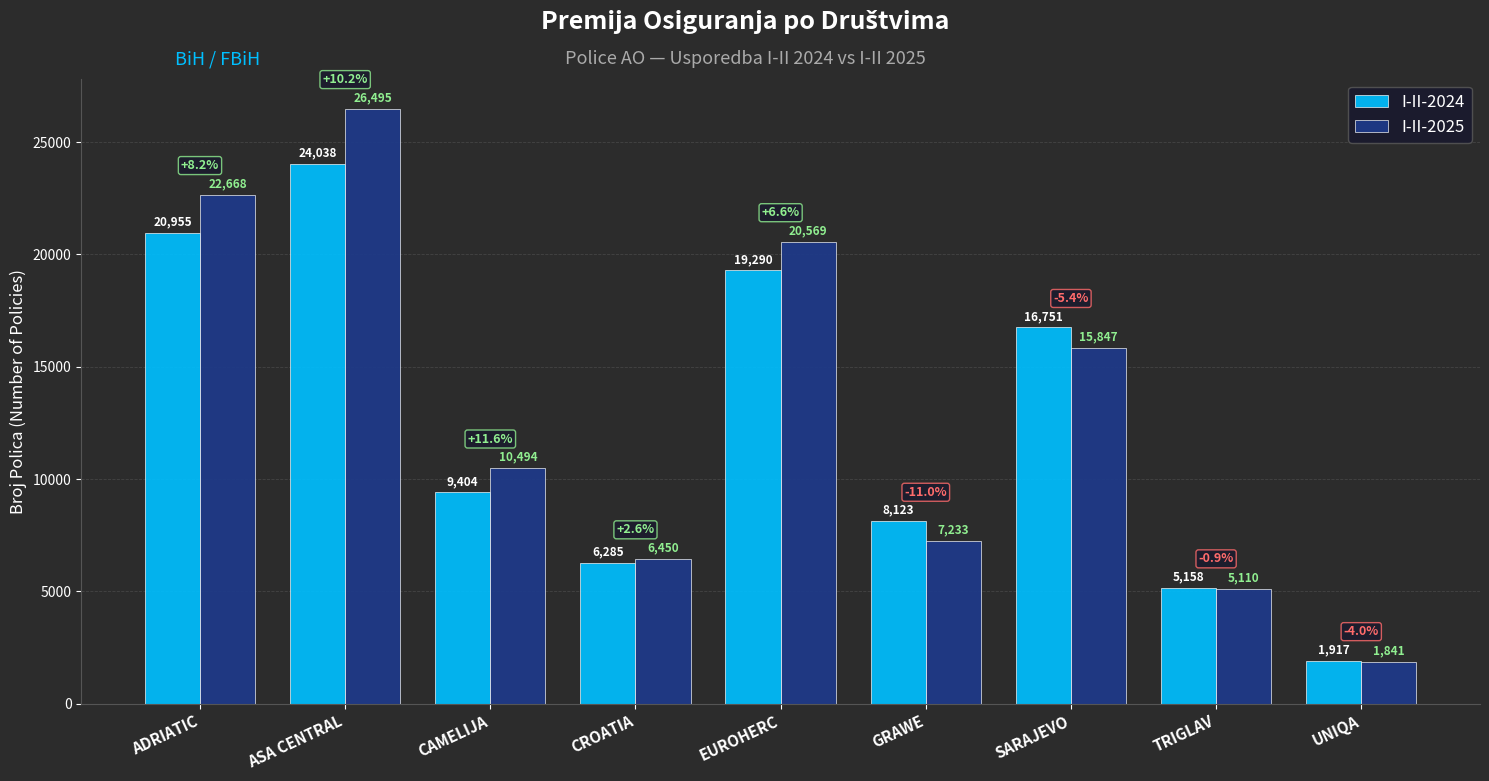

Does the chart contain any negative values?

No